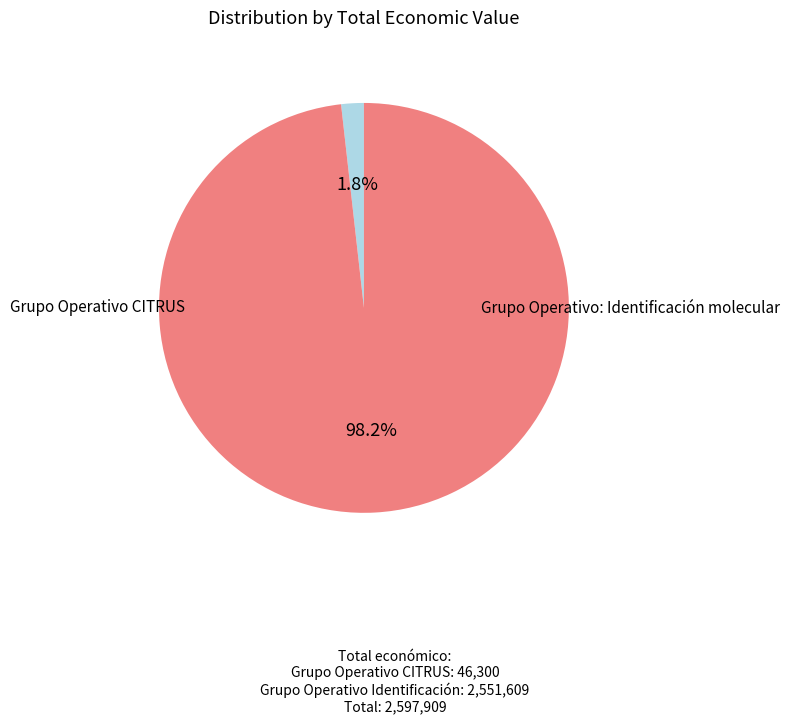

To the nearest percent, what is the difference between the largest and smallest slice percentages?

96%